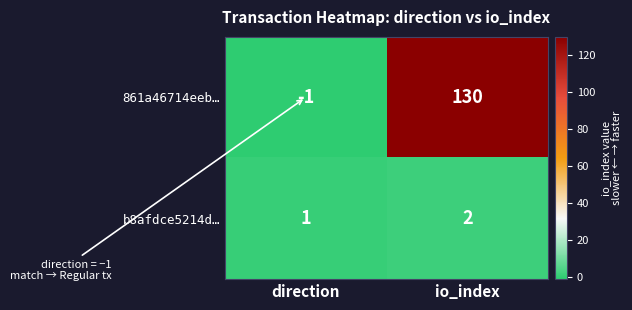

What is the sum of the b8afdce5214d… values at io_index and direction?

3